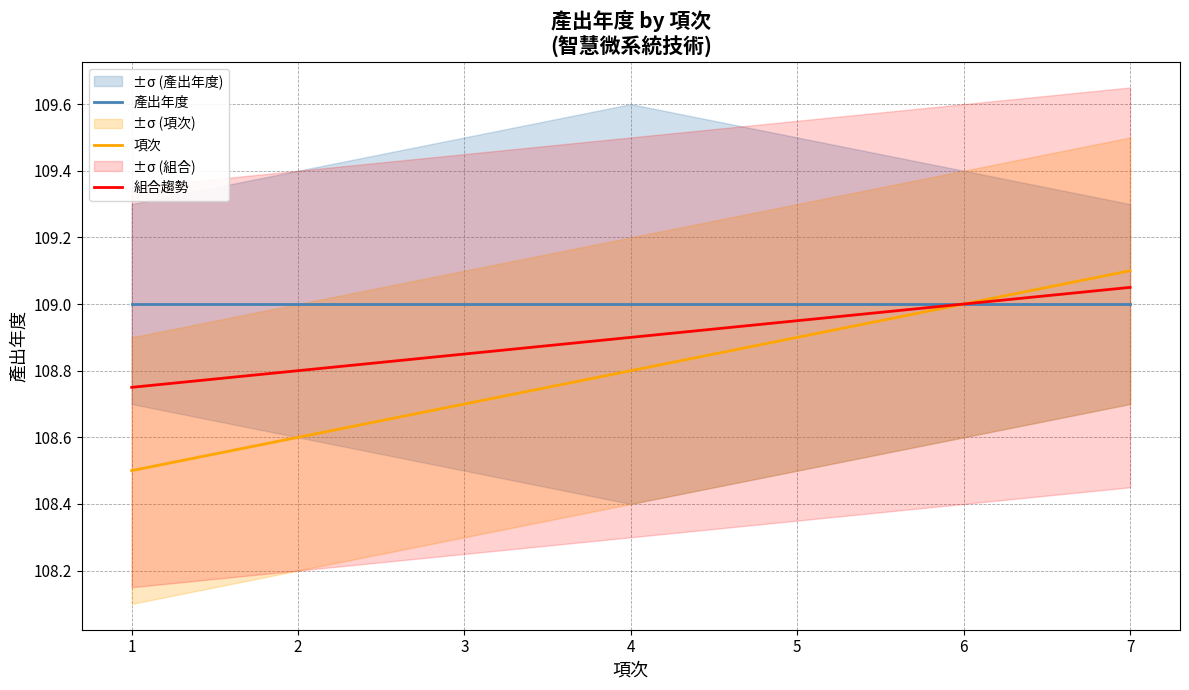

List the labels in order of 項次 value, smallest first.

1, 2, 3, 4, 5, 6, 7